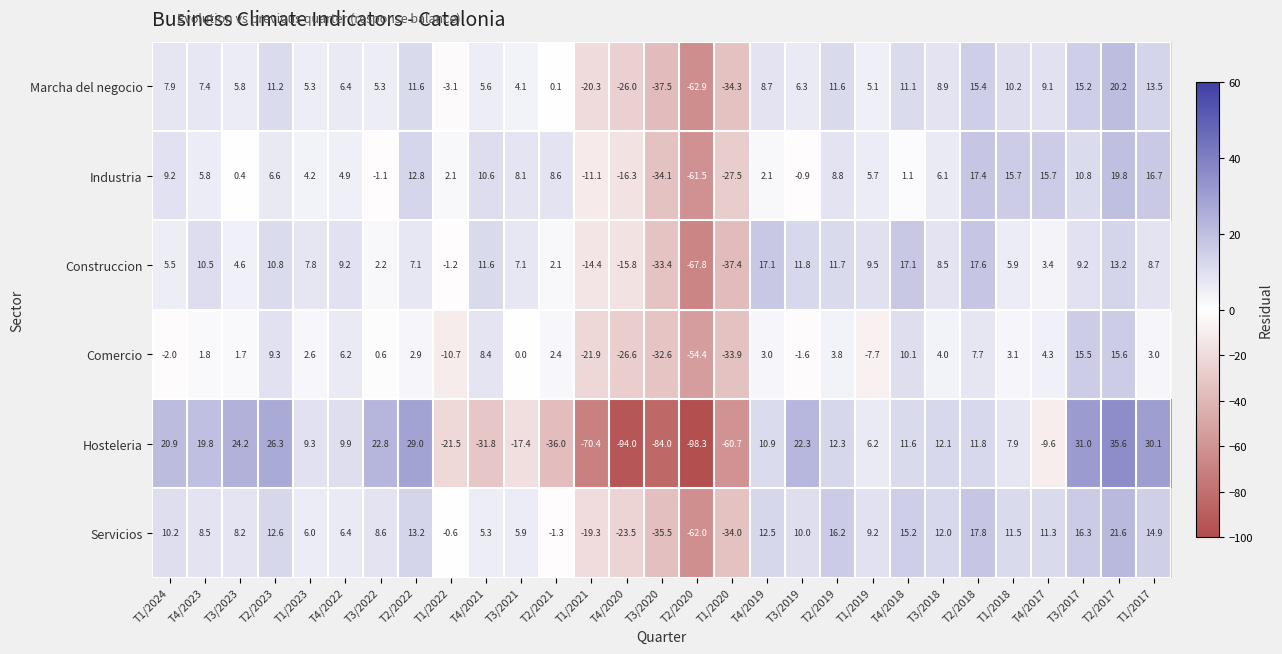

Is it true that Construccion equals 7.1 at T3/2021?

True